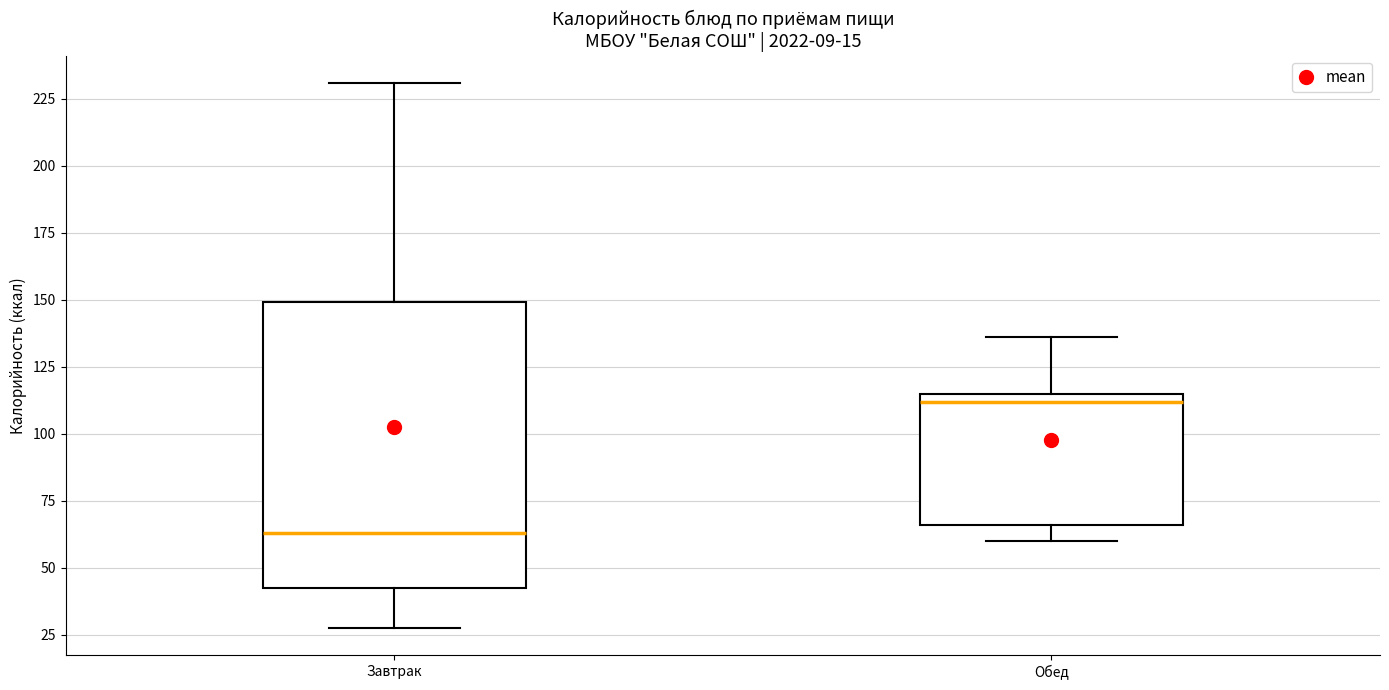

Reading left to right, read every box against the y-axis: the position of its median line, the range the box covers, and the ends of its whiskers. The values are not printed on the chart, so give them approximately, as read against the axis.

Завтрак: median 65, box 40 to 150, whiskers 30 to 230
Обед: median 110, box 65 to 115, whiskers 60 to 135